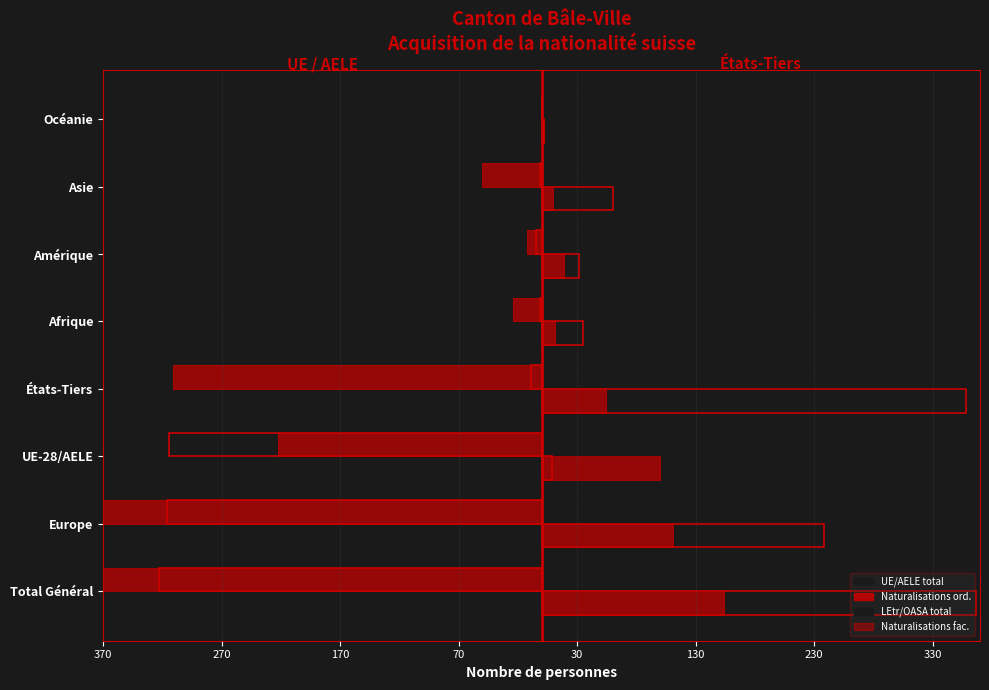

How many values in the LEtr/OASA series are below 60?

4